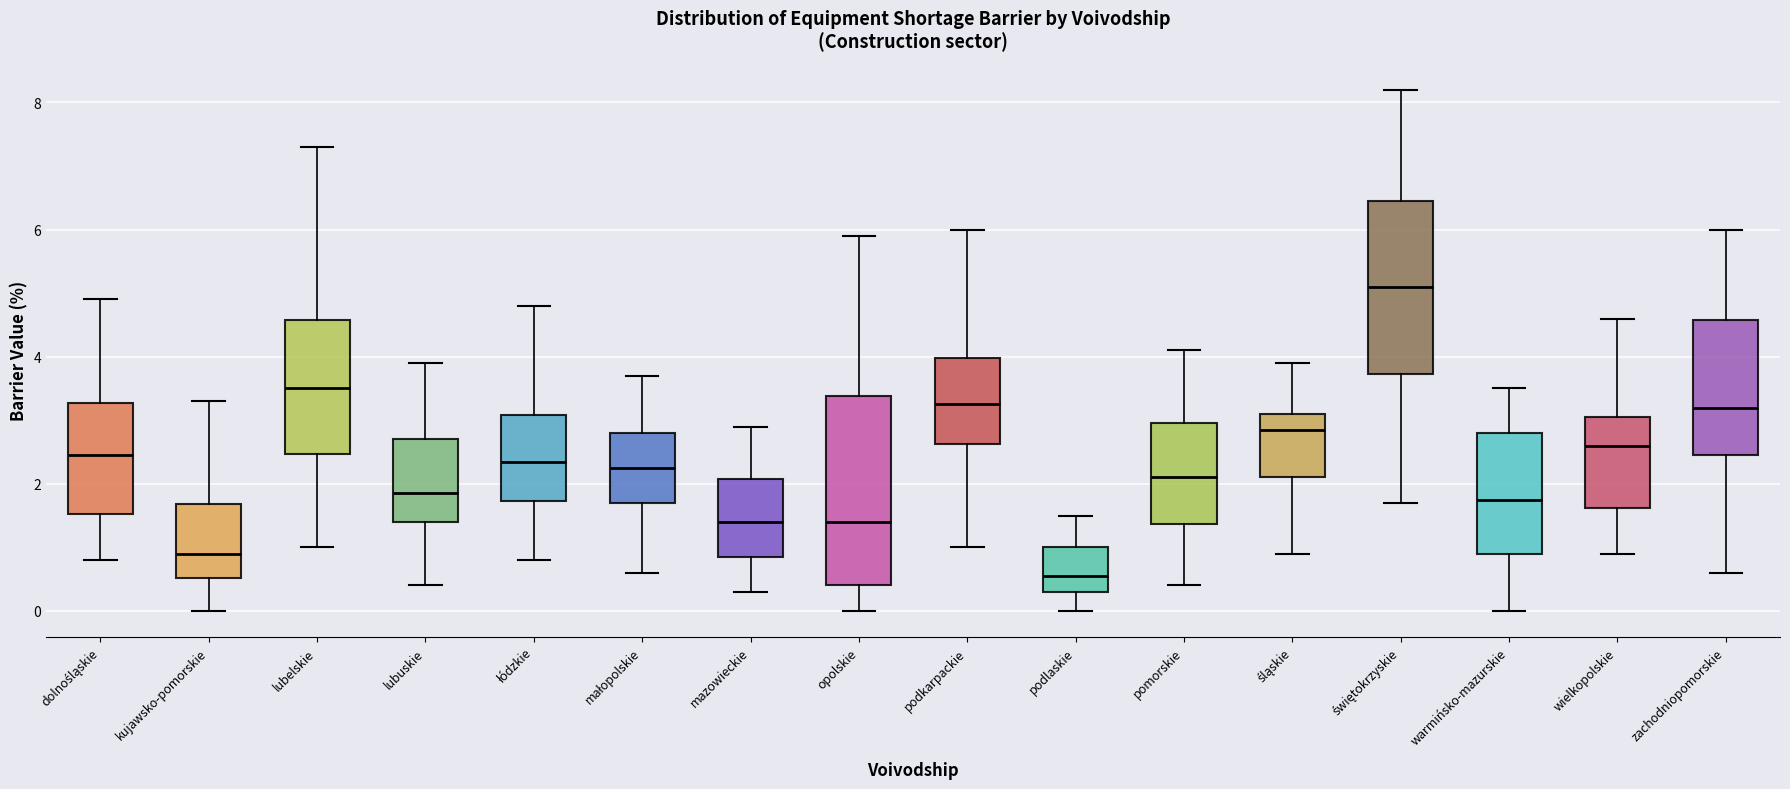

Where is the lower edge of the box for wielkopolskie on the y-axis? The values are not printed on the chart, so give them approximately, as read against the axis.

1.6